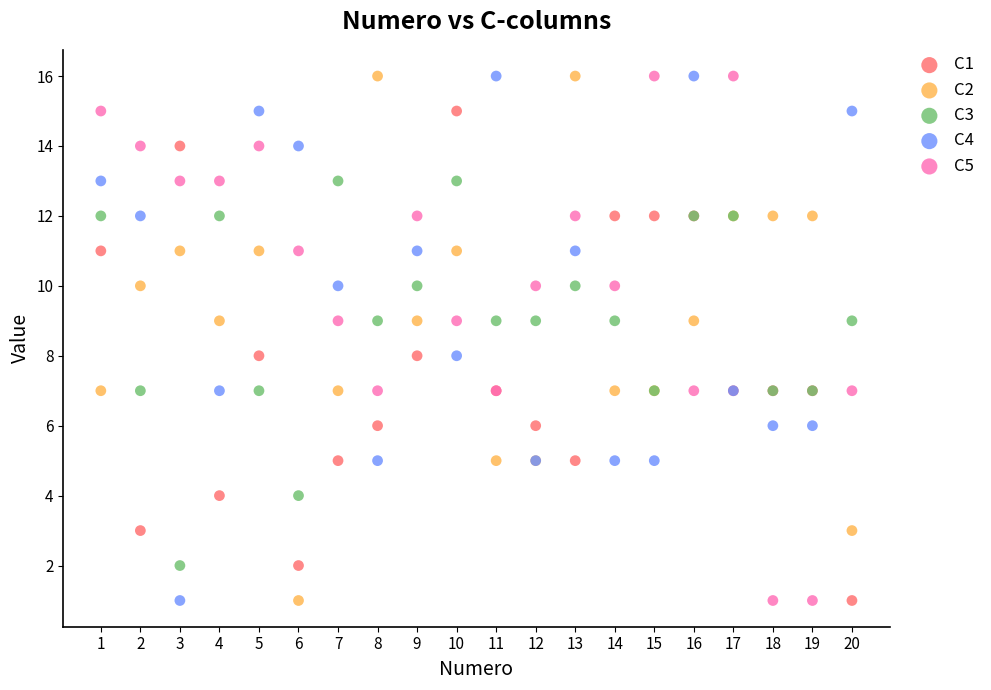

What is the X range (max minus min) for the scatter plot?

19